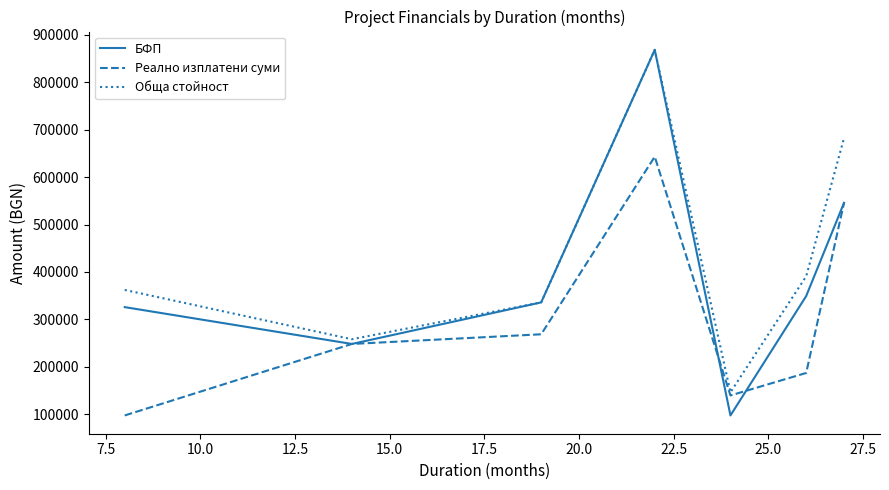

Rank the series by their average value, from lowest to highest.

Реално изплатени суми, БФП, Обща стойност